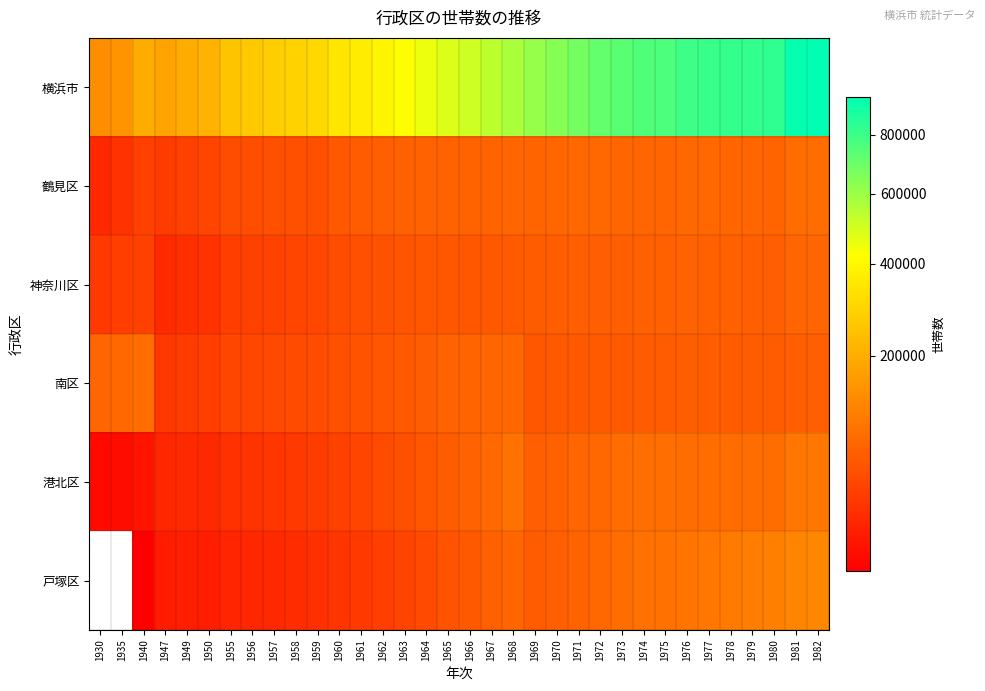

Is it true that 戸塚区 equals 75634.4 at 1964?

False